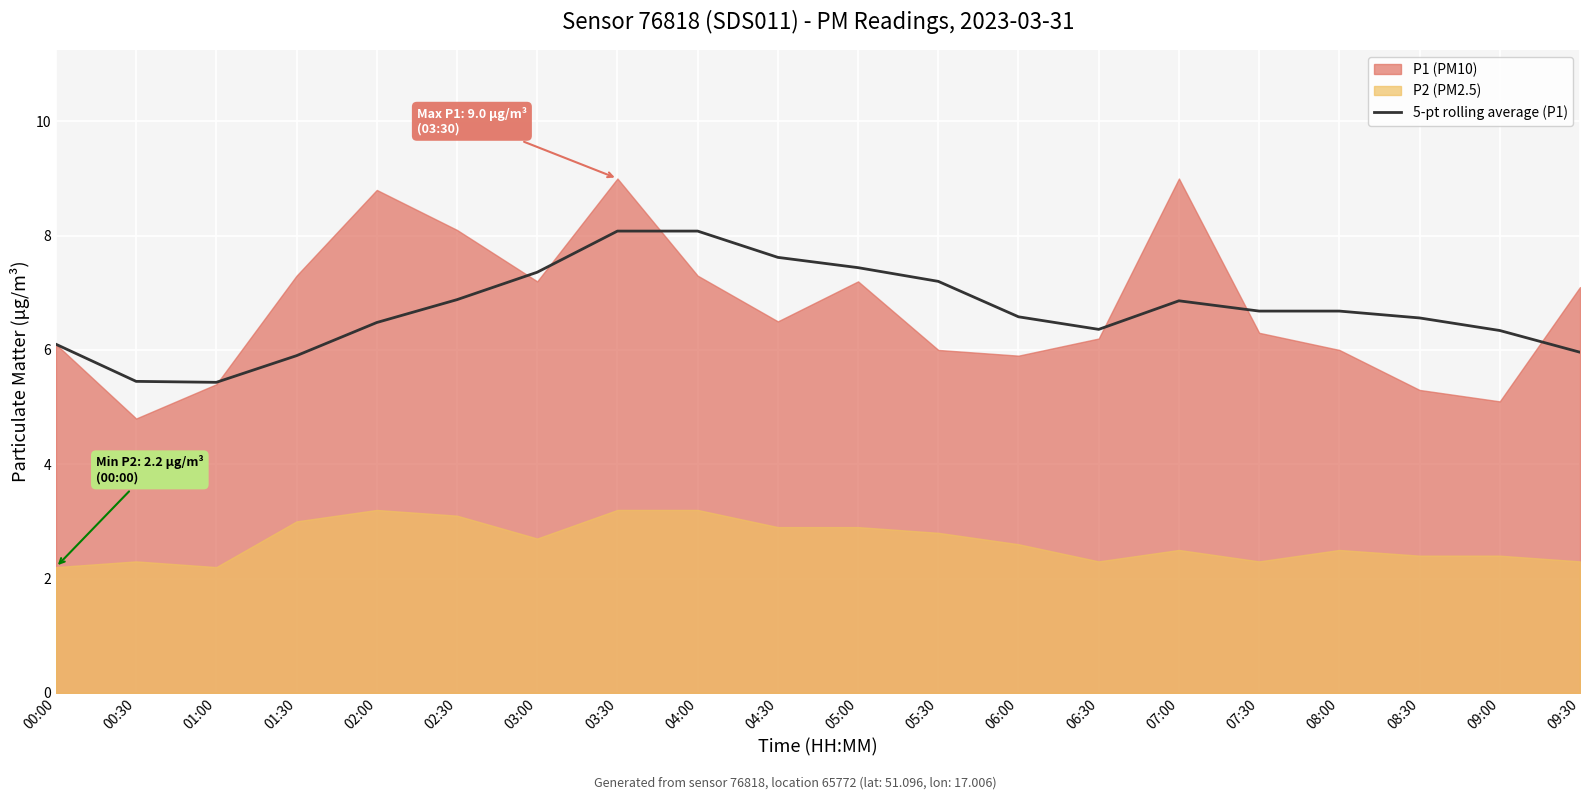

What is the highest value of the 5-pt rolling average (P1) series?

8.1